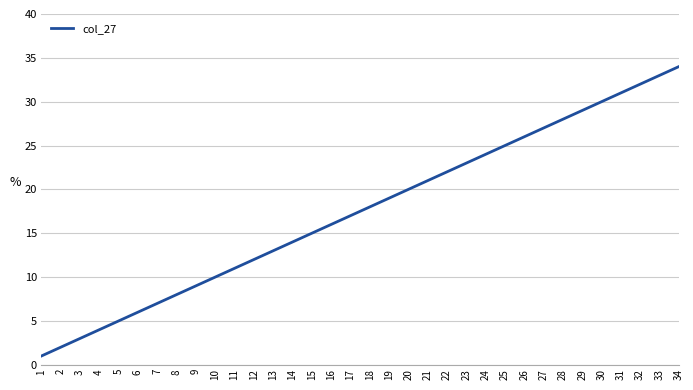

What is the smallest value displayed?

1